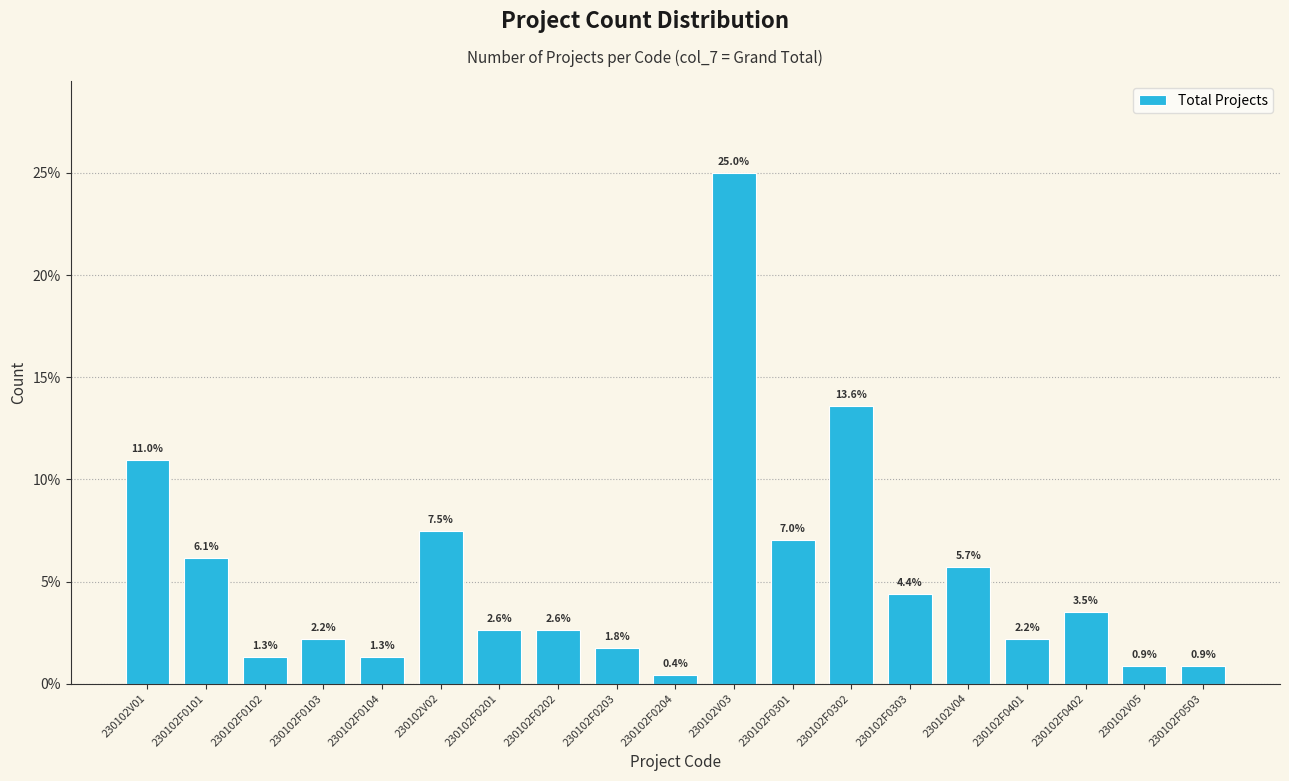

Reading left to right, transcribe all the data shown in this chart.

230102V01=11.0	230102F0101=6.1	230102F0102=1.3	230102F0103=2.2	230102F0104=1.3	230102V02=7.5	230102F0201=2.6	230102F0202=2.6	230102F0203=1.8	230102F0204=0.4	230102V03=25.0	230102F0301=7.0	230102F0302=13.6	230102F0303=4.4	230102V04=5.7	230102F0401=2.2	230102F0402=3.5	230102V05=0.9	230102F0503=0.9